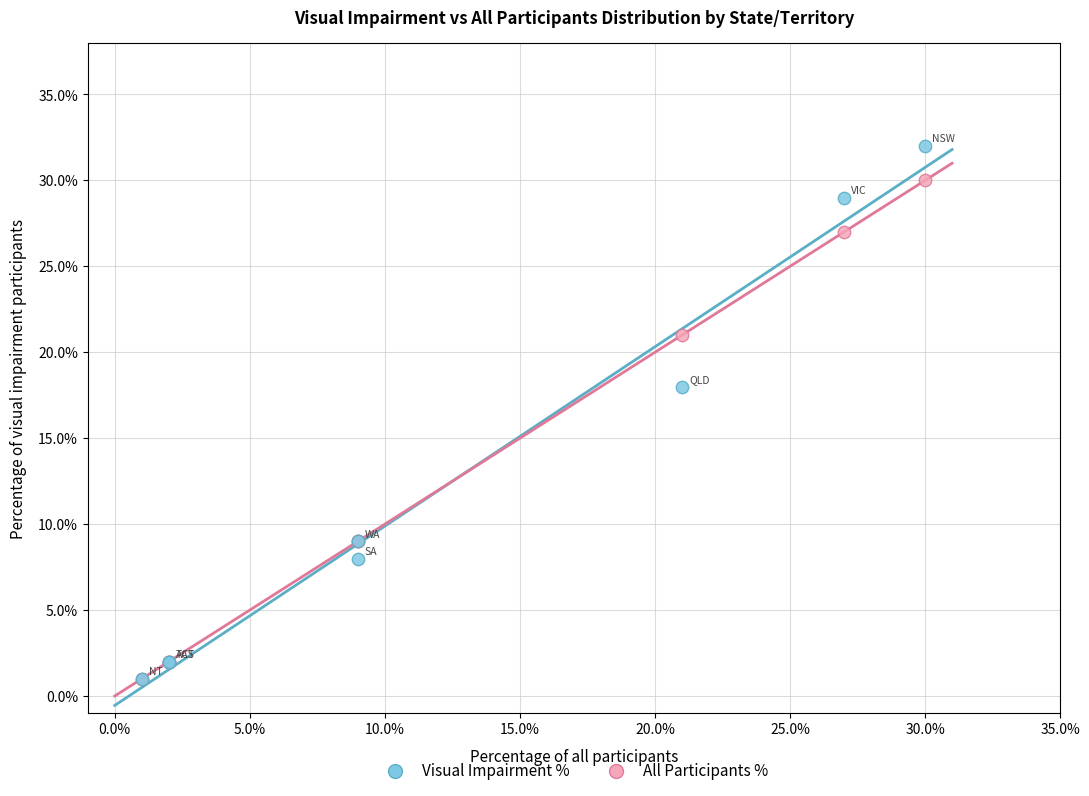

Which series reaches the maximum Y coordinate?

Visual Impairment %